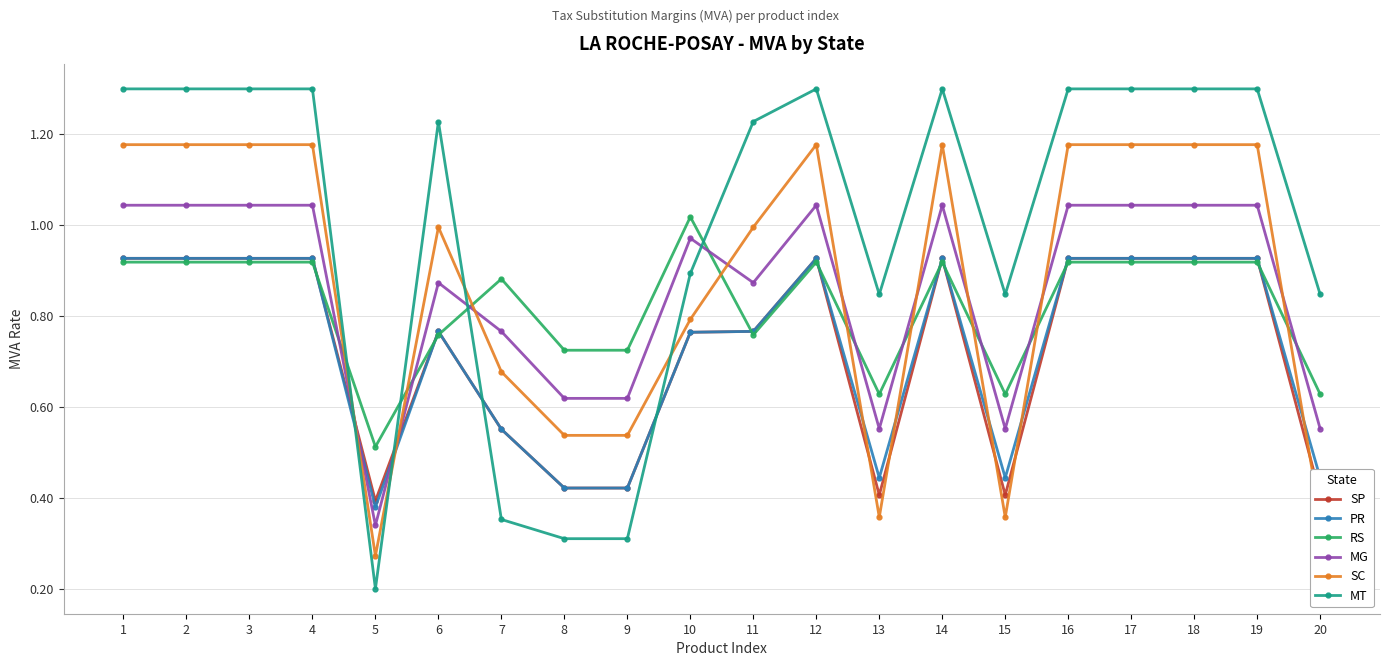

What is the smallest value displayed?

0.2